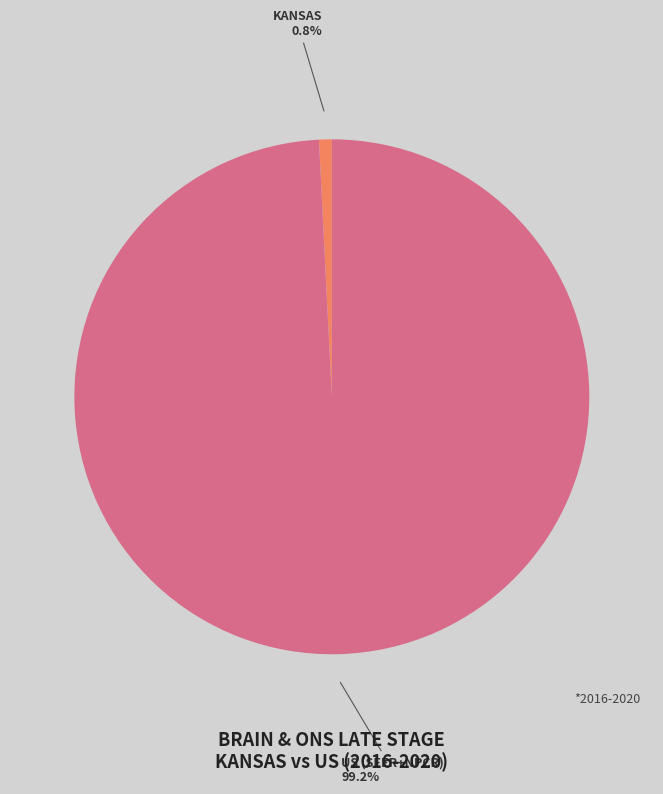

Is there a majority slice in this chart?

Yes